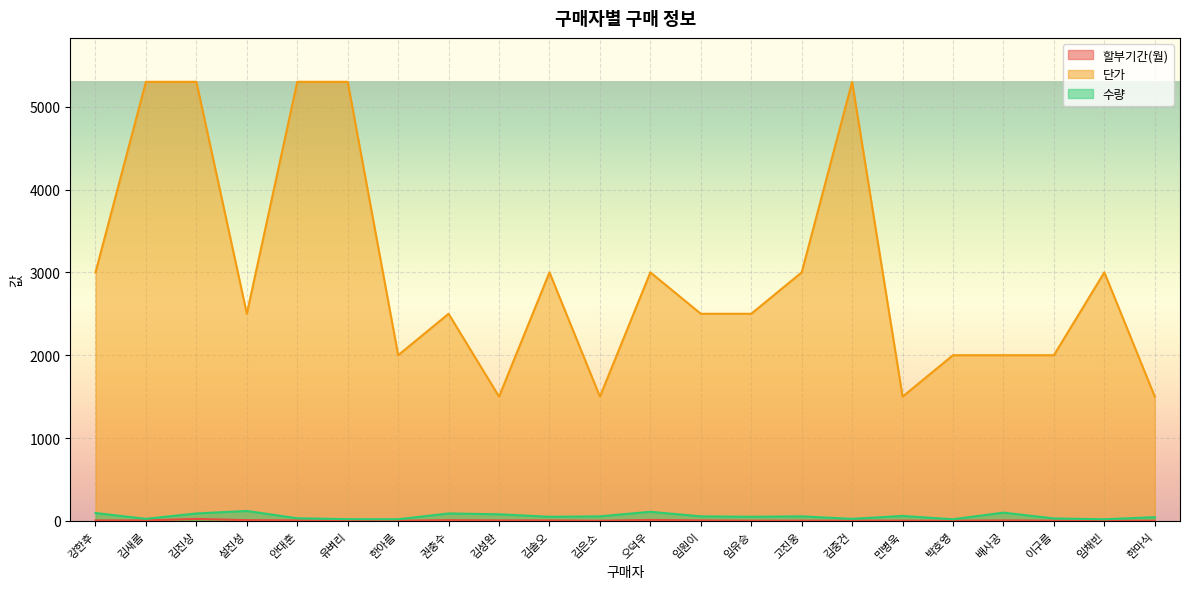

Rank the series at 임채빈 from highest to lowest value.

단가, 수량, 할부기간(월)